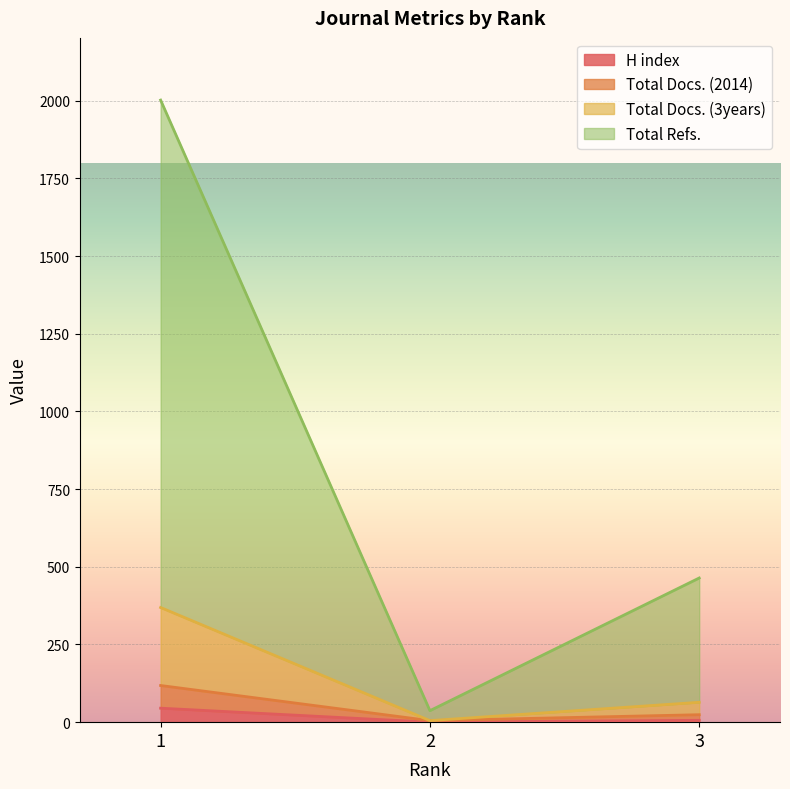

Which series has the largest total across all categories?

Total Refs.